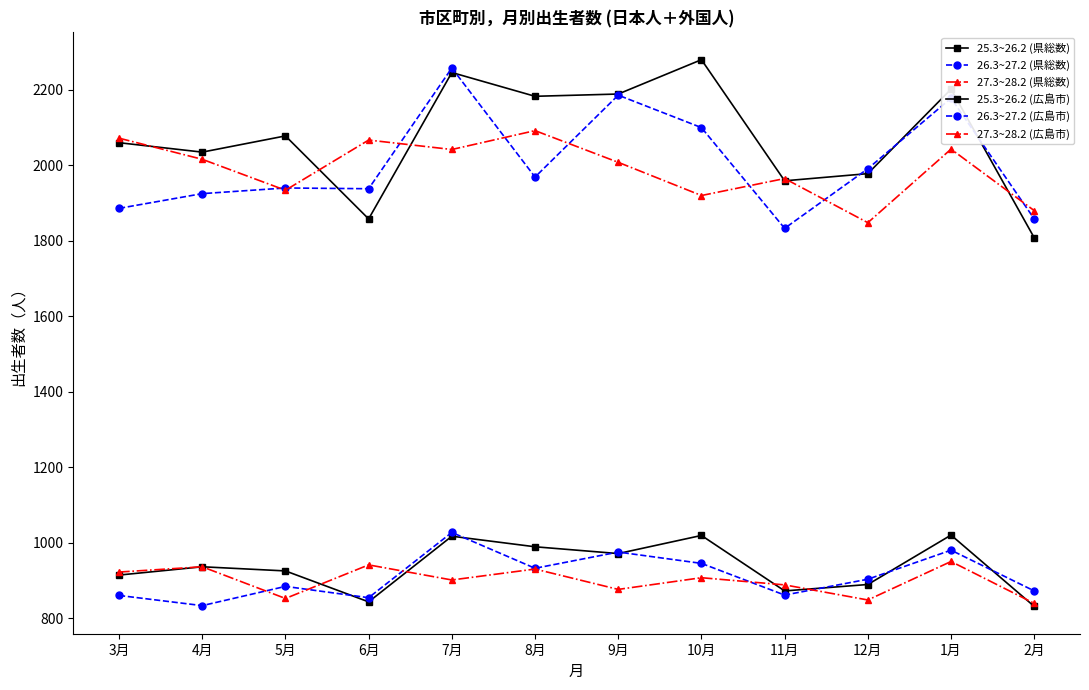

True or false: 27.3~28.2 (広島市) has more than 0 points higher than both neighbors.

True